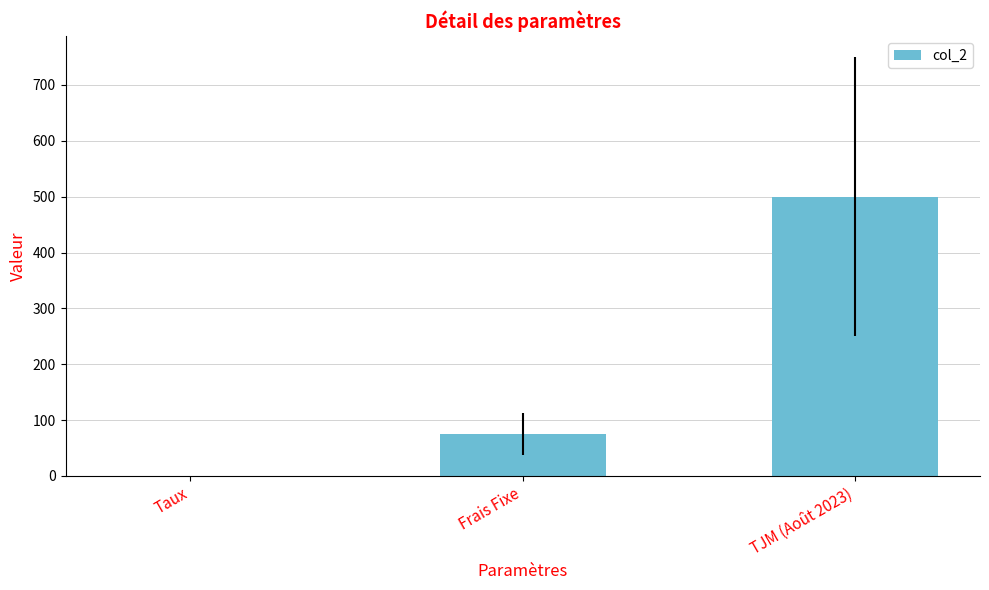

At which label is the value closest to 250?

Frais Fixe